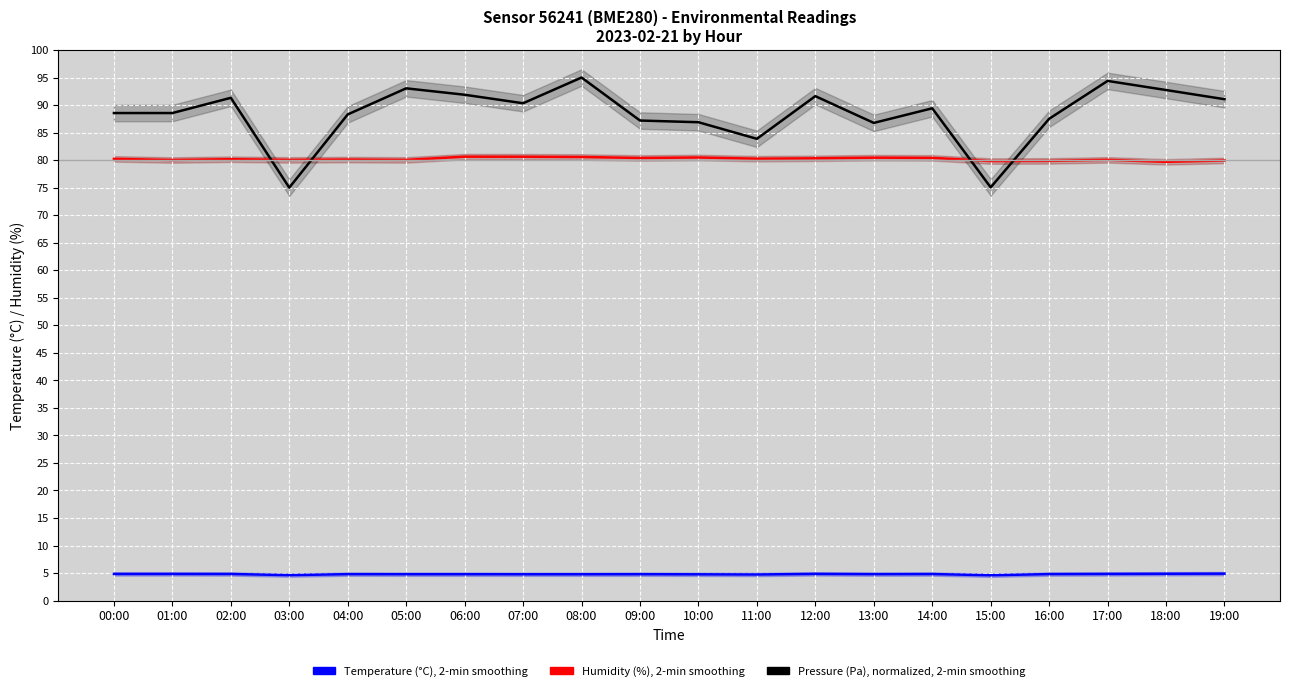

How many interior local valleys does the Pressure (Pa), normalized, 2-min smoothing series have?

5